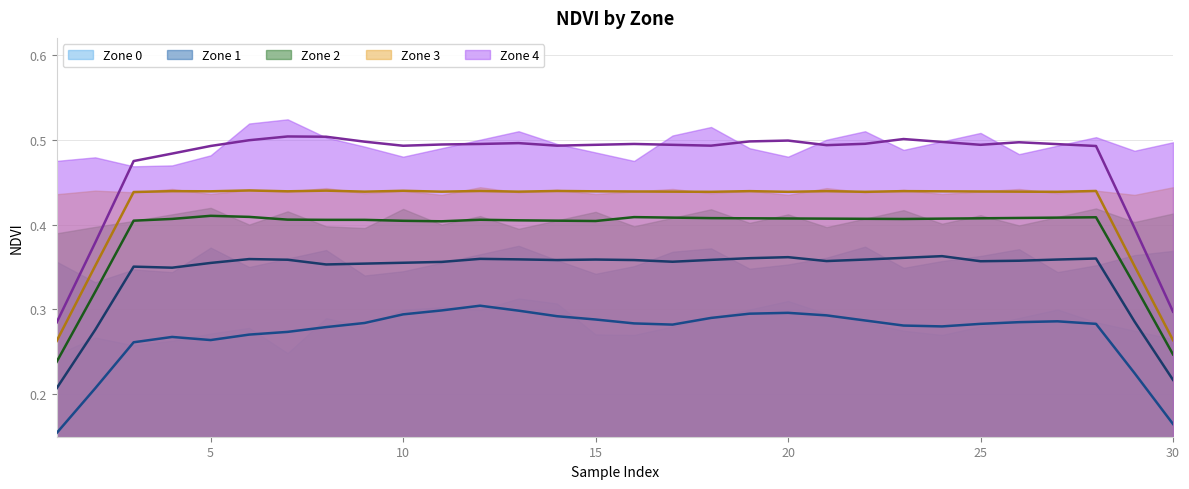

At which label is Zone 2 closest to 0?

1